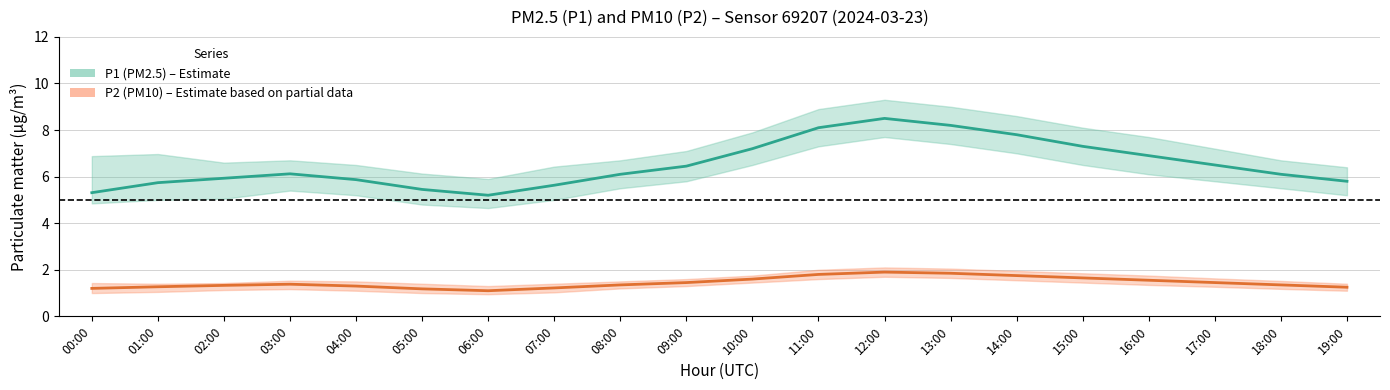

True or false: P1 (PM2.5) mean and P2 (PM10) mean intersect in this chart.

False